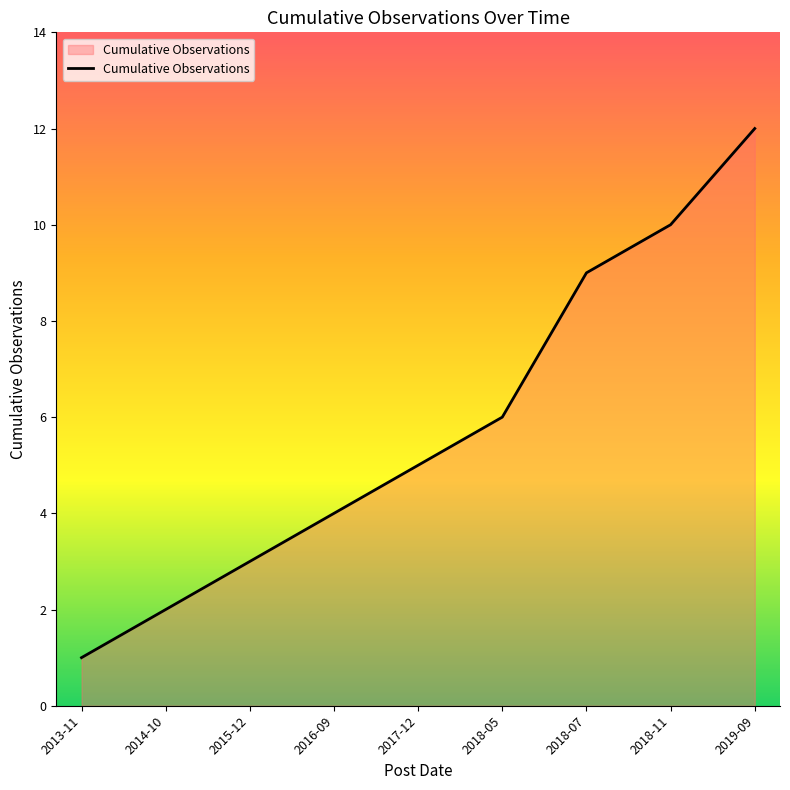

What position from the right is 2014-10?

8